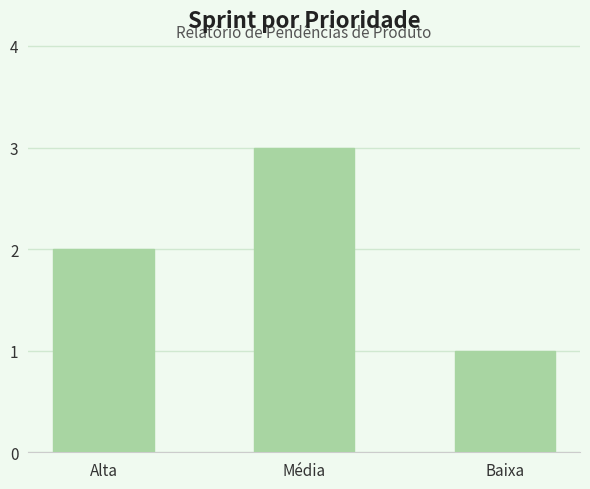

Reading left to right, list all the values displayed in this chart.

Alta=2	Média=3	Baixa=1